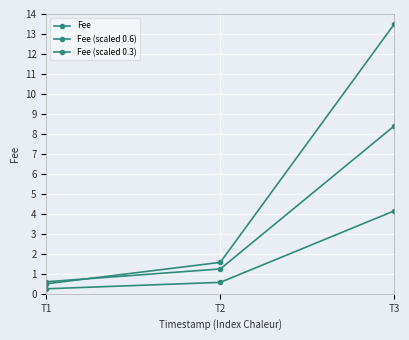

What is the difference between the highest and lowest values at T2?

1.0